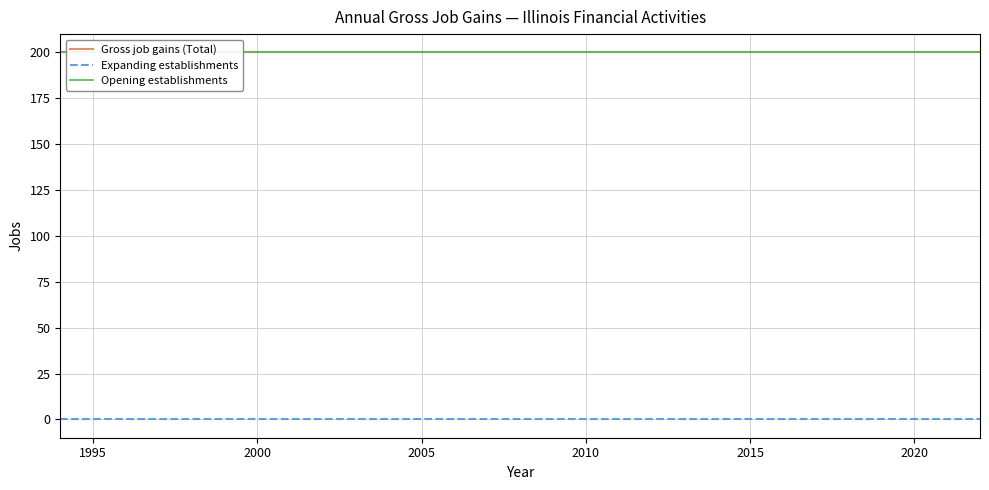

The Opening establishments series shows 353 at 14. True or false?

False